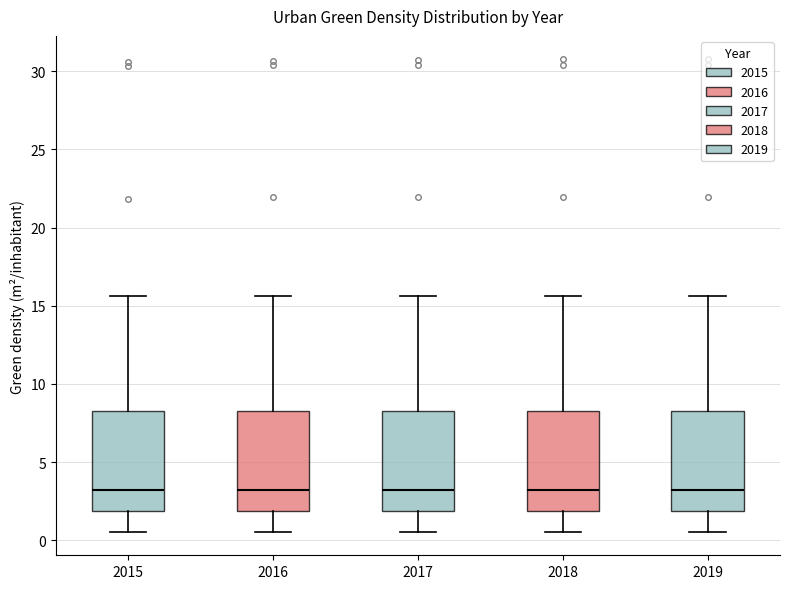

Reading left to right, transcribe this box plot: for each box, give where its median line is, the range the box spans, and where its two whiskers end, as read against the y-axis. The values are not printed on the chart, so give them approximately, as read against the axis.

2015: median 3.0, box 2.0 to 8.5, whiskers 0.5 to 15.5
2016: median 3.0, box 2.0 to 8.5, whiskers 0.5 to 15.5
2017: median 3.0, box 2.0 to 8.5, whiskers 0.5 to 15.5
2018: median 3.0, box 2.0 to 8.5, whiskers 0.5 to 15.5
2019: median 3.0, box 2.0 to 8.5, whiskers 0.5 to 15.5